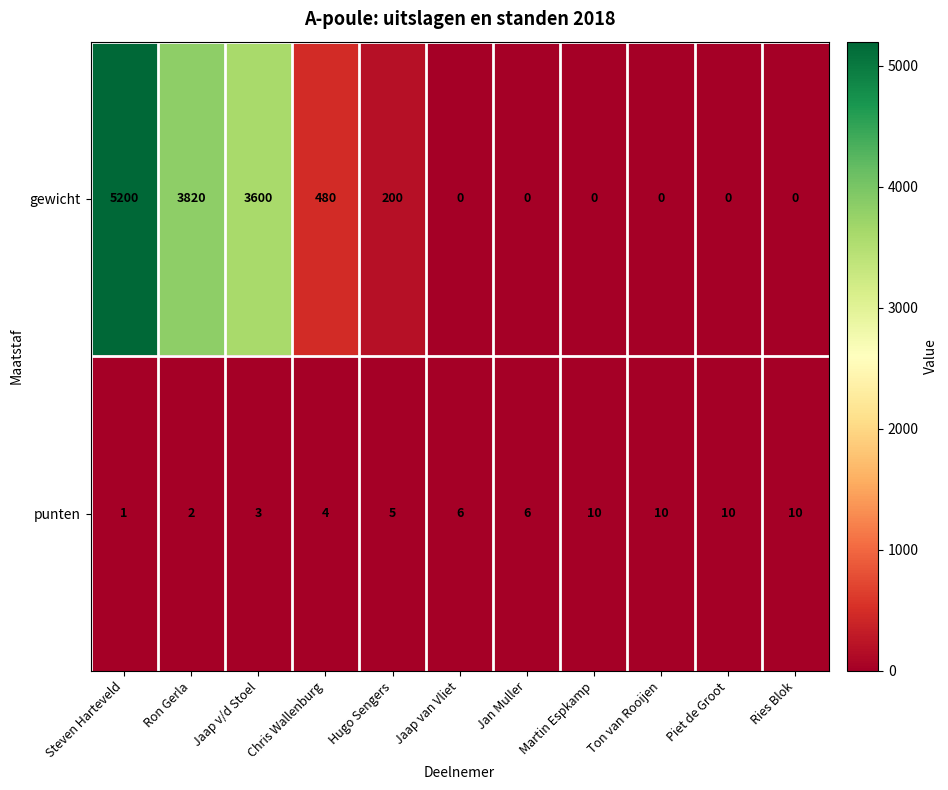

Rank the series at Martin Espkamp from lowest to highest value.

gewicht, punten